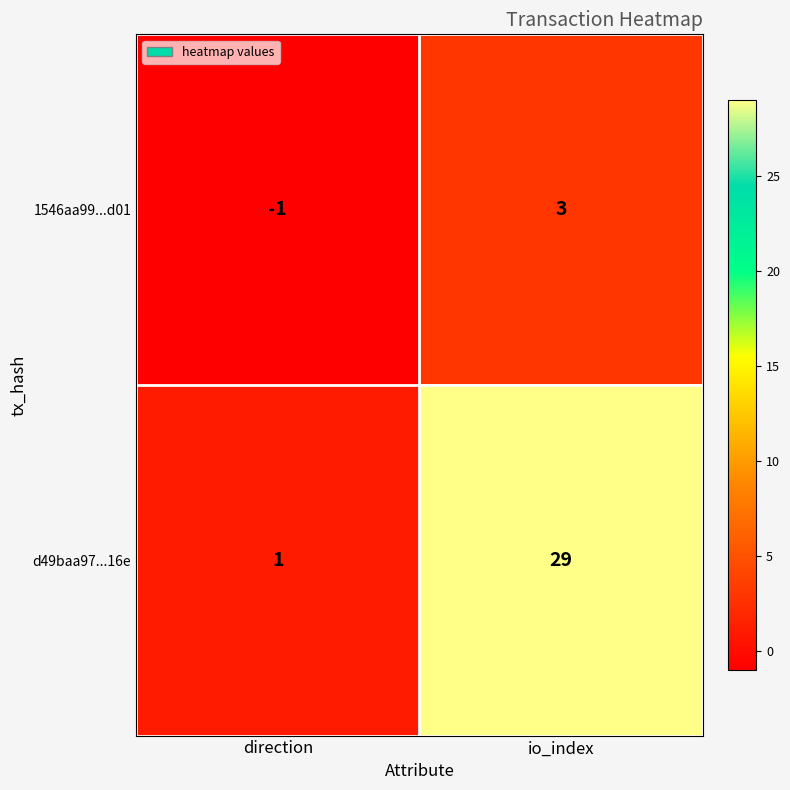

How many series are shown in this chart?

2